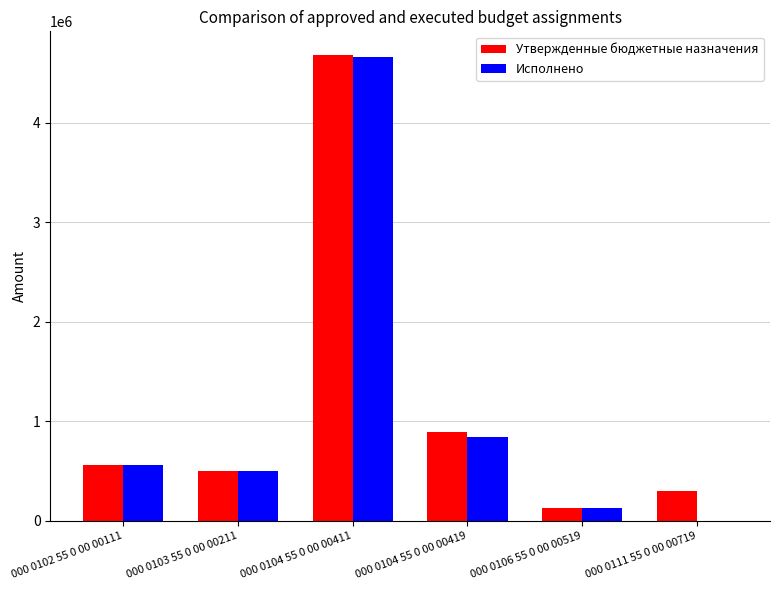

Is the value of Исполнено at 000 0111 55 0 00 00719 greater than the value of Утвержденные бюджетные назначения at 000 0111 55 0 00 00719?

No